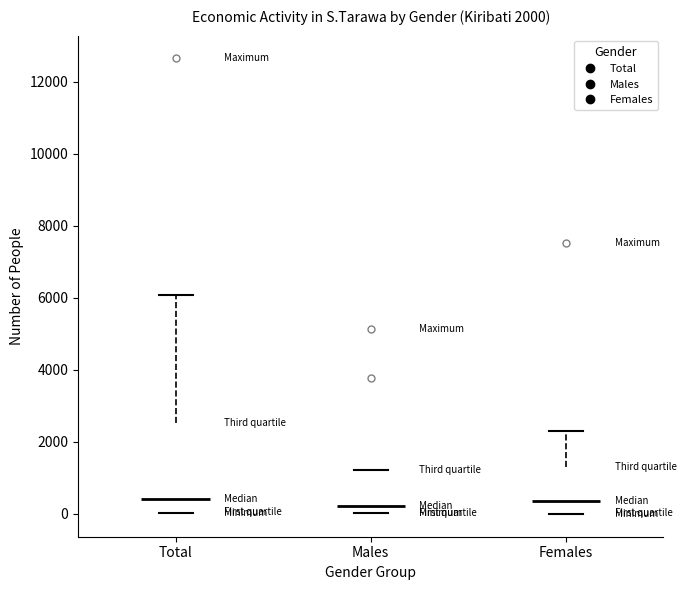

Which box is the tallest, from its lower edge to its upper edge?

Total